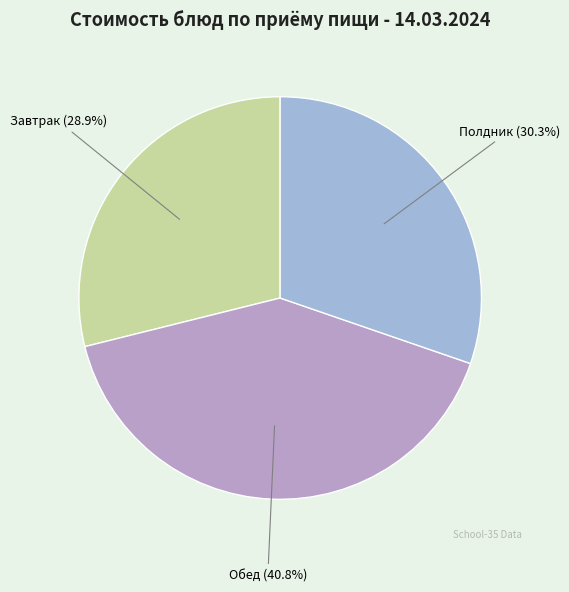

Does any single category account for the majority?

No